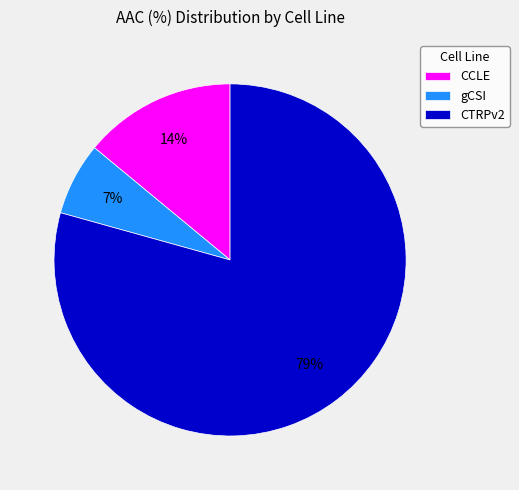

What is the majority slice?

CTRPv2